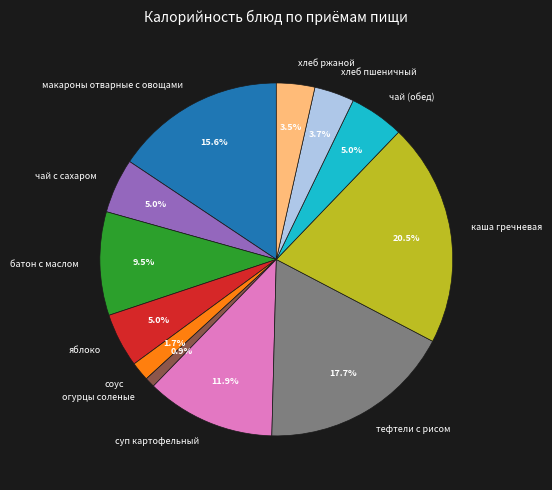

Which slice is the largest?

каша гречневая